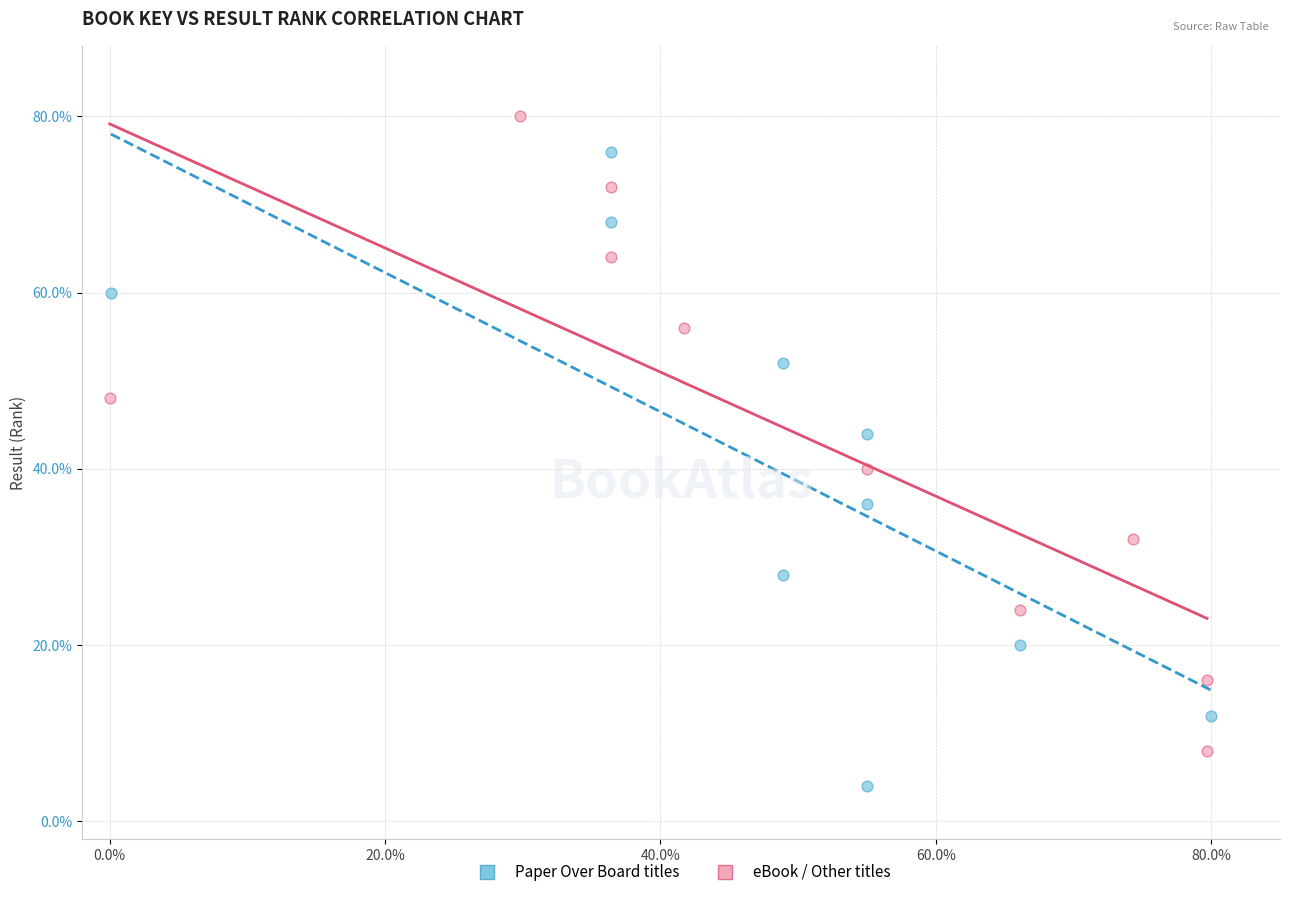

Which series reaches the minimum Y coordinate?

Paper Over Board titles